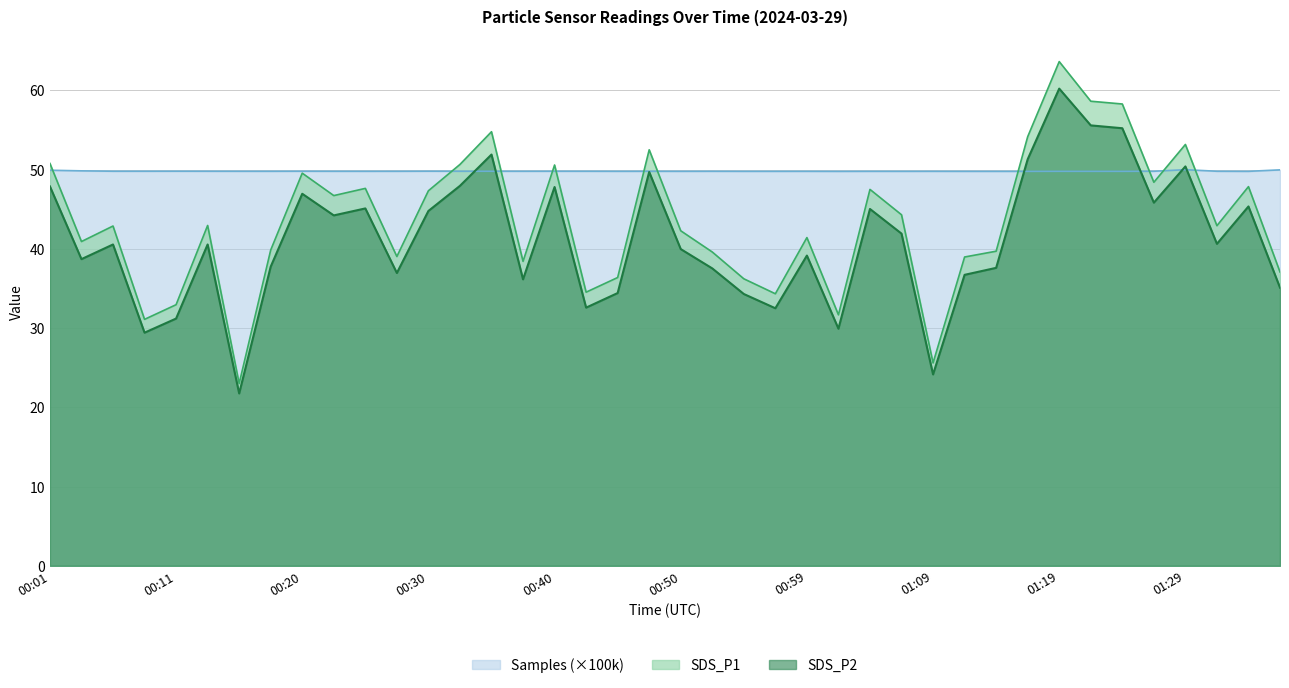

After their last crossing, which series has the higher values: Samples or SDS_P2?

Samples